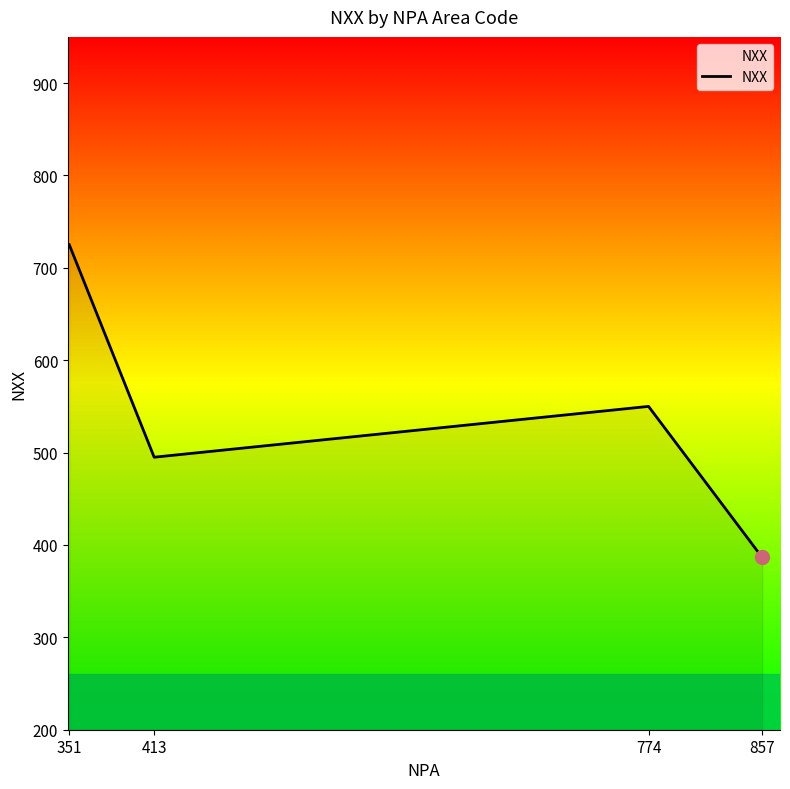

The chart shows a value of 115.0 at 774. True or false?

False